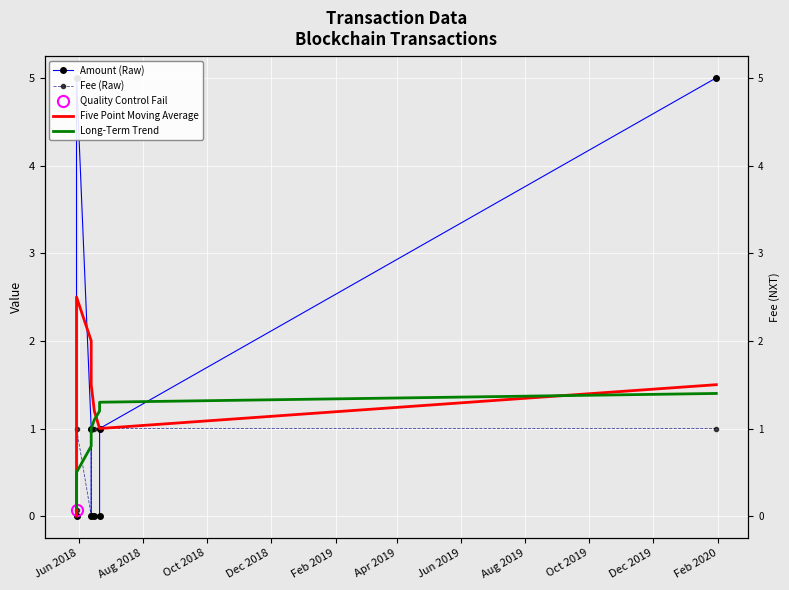

The Five Point Moving Average series shows 0.0 at Jun 2018. True or false?

True